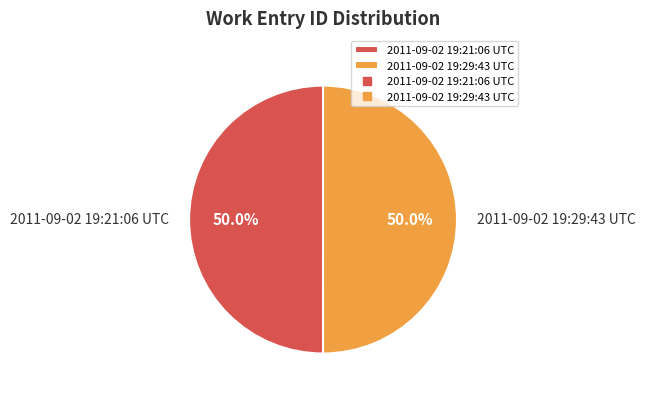

What is the total percentage of 2011-09-02 19:29:43 UTC and 2011-09-02 19:21:06 UTC?

100.0%